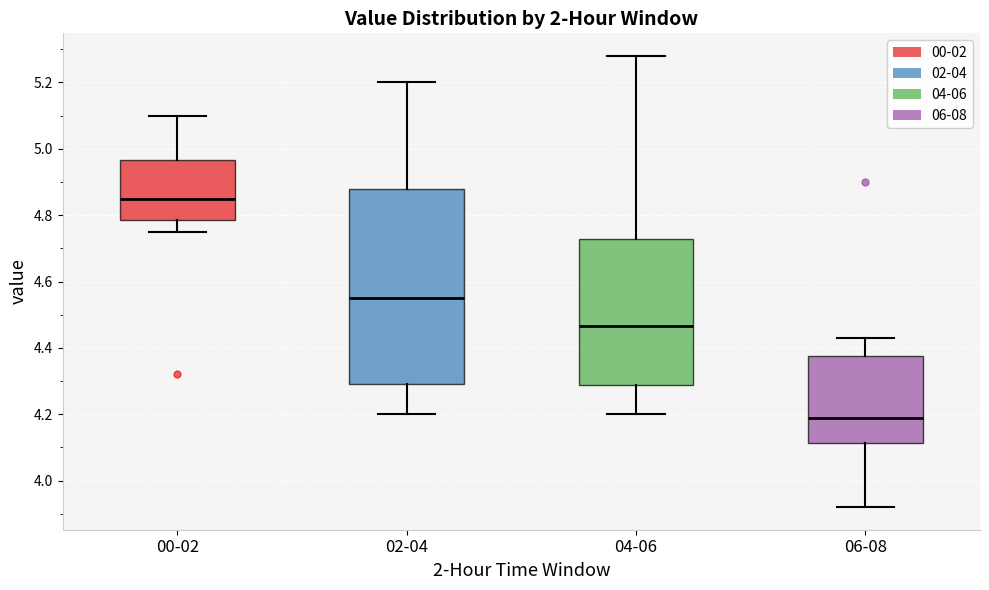

Comparing the boxes themselves (not the whiskers), which one is the tallest?

02-04